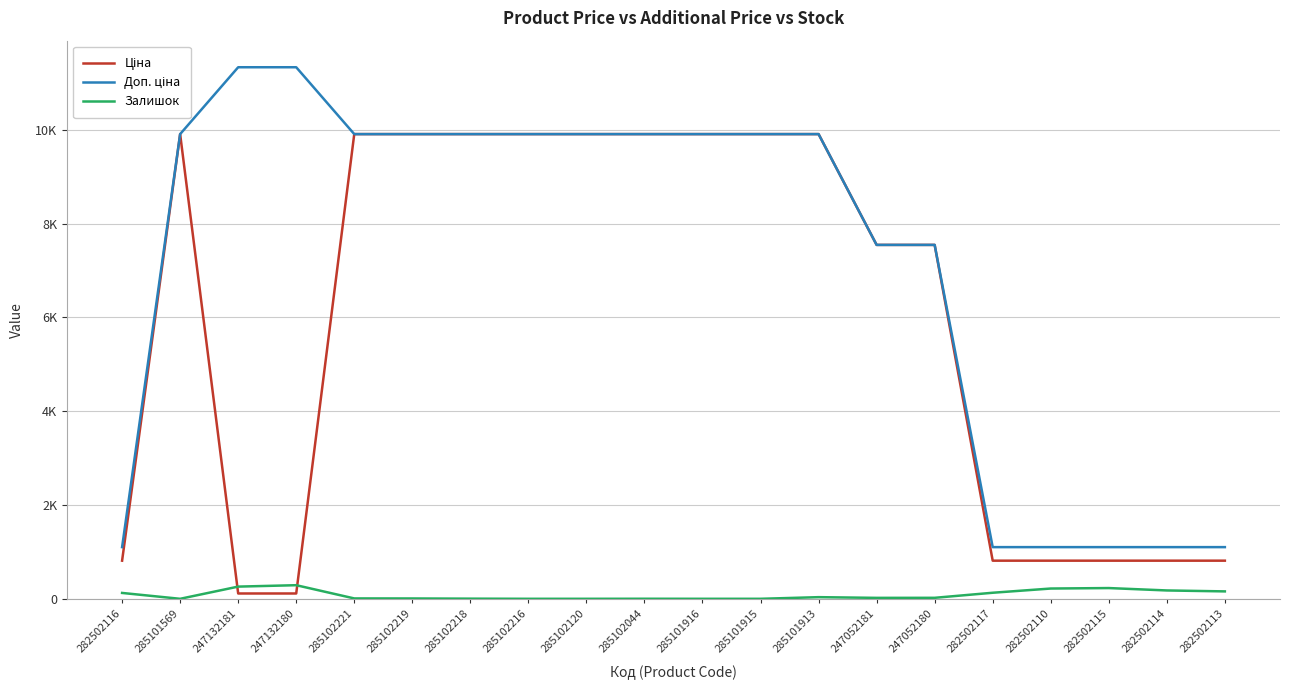

True or false: Залишок and Доп. ціна cross at least once.

False